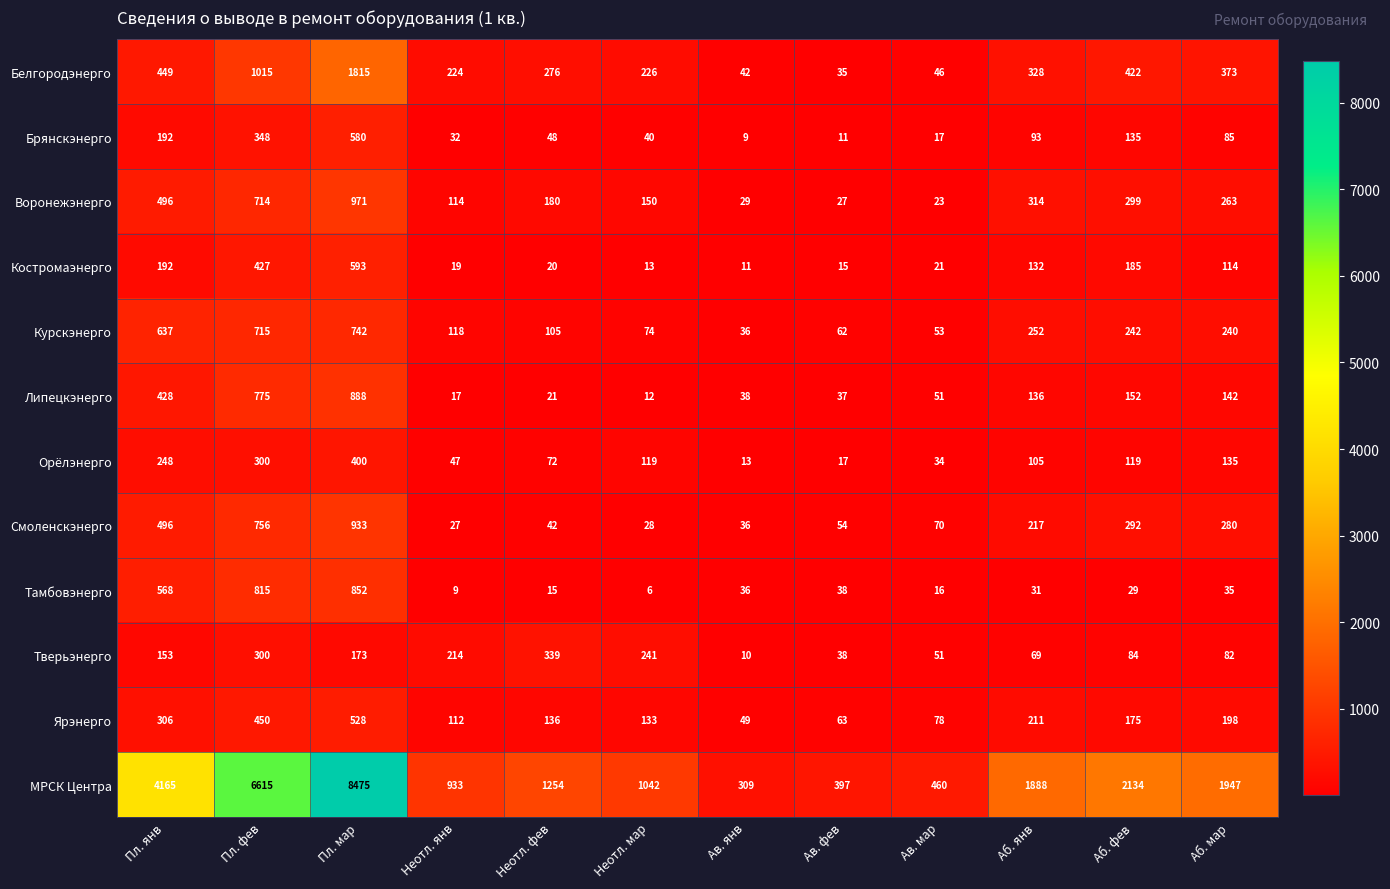

Which series has the largest total across all categories?

МРСК Центра